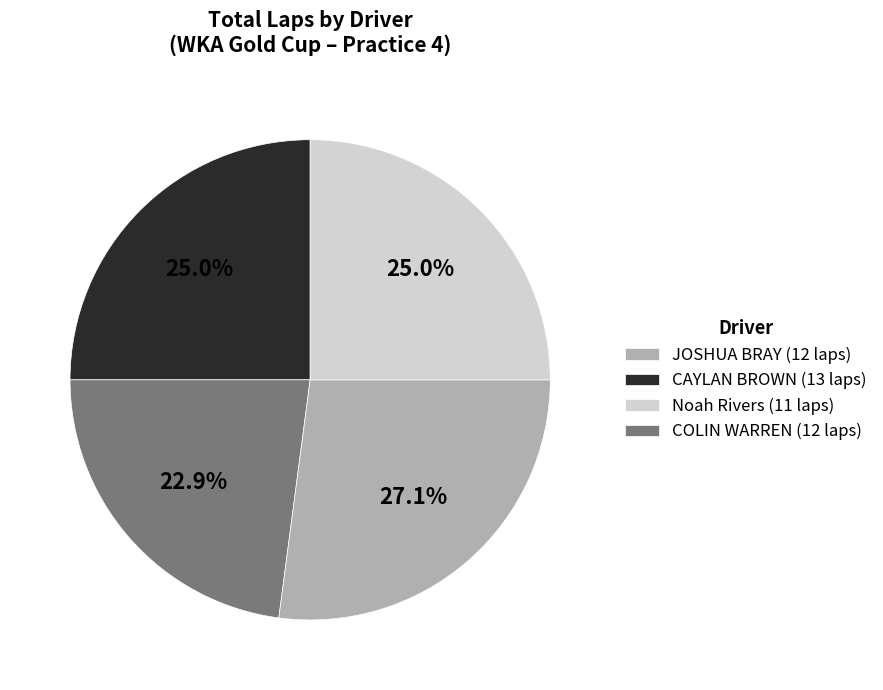

Is there a majority slice in this chart?

No